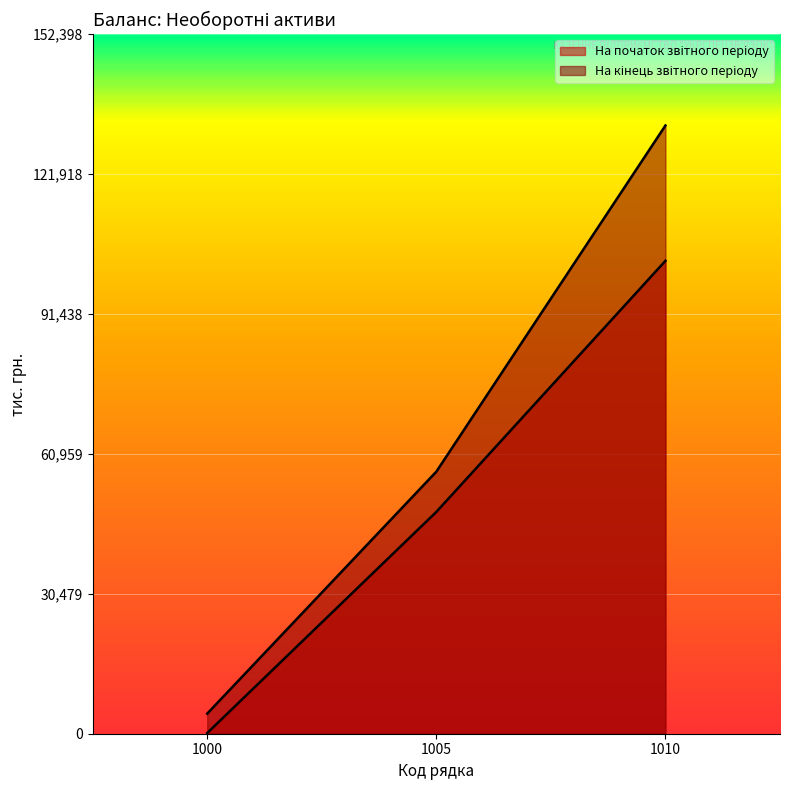

Which category has the highest value across all series?

1010